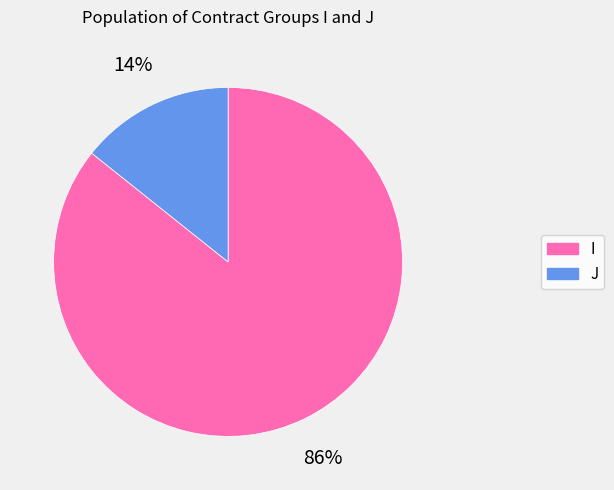

To the nearest percent, what is the combined percentage of I and J?

100%